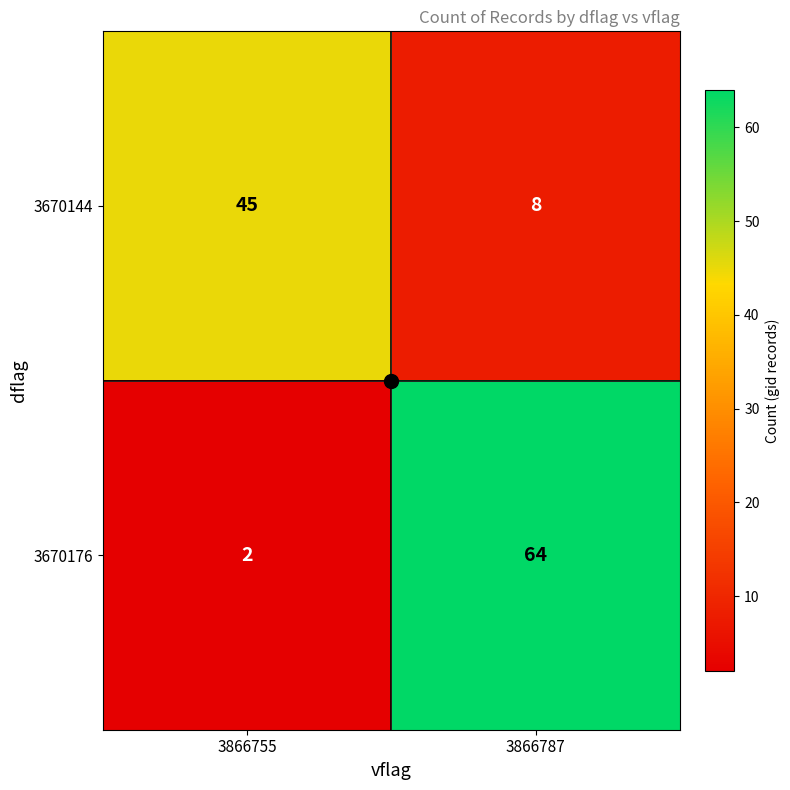

The value of 3670144 at 3866755 is 45. True or false?

True